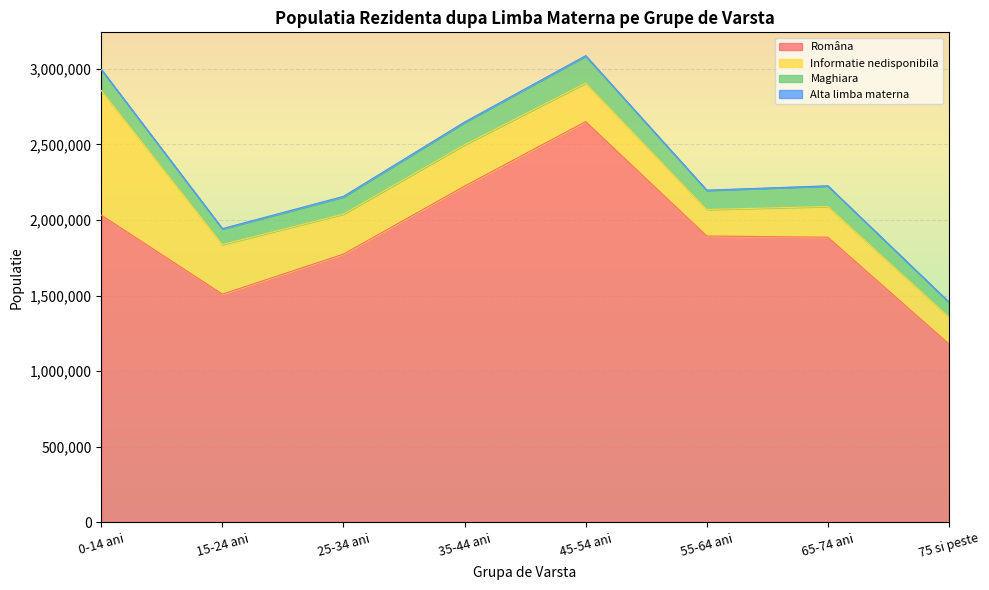

At which label is Informatie nedisponibila closest to 500237?

15-24 ani